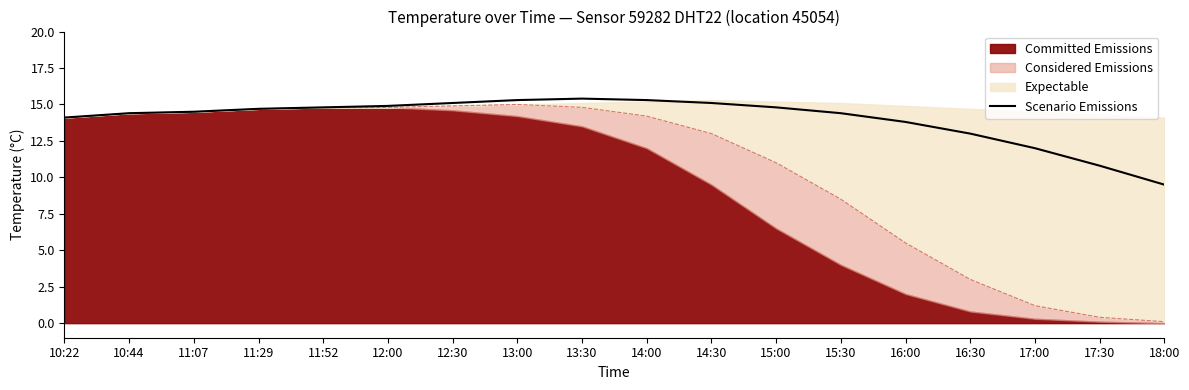

True or false: there are more than 2 points higher than both neighbors.

False